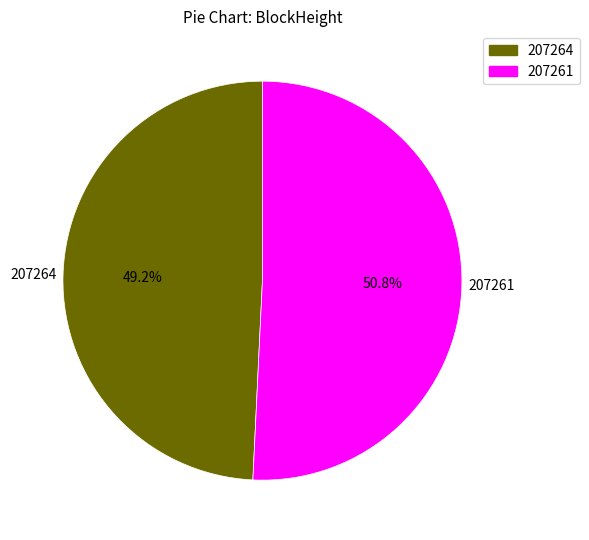

Which has a higher value, 207264 or 207261?

207261